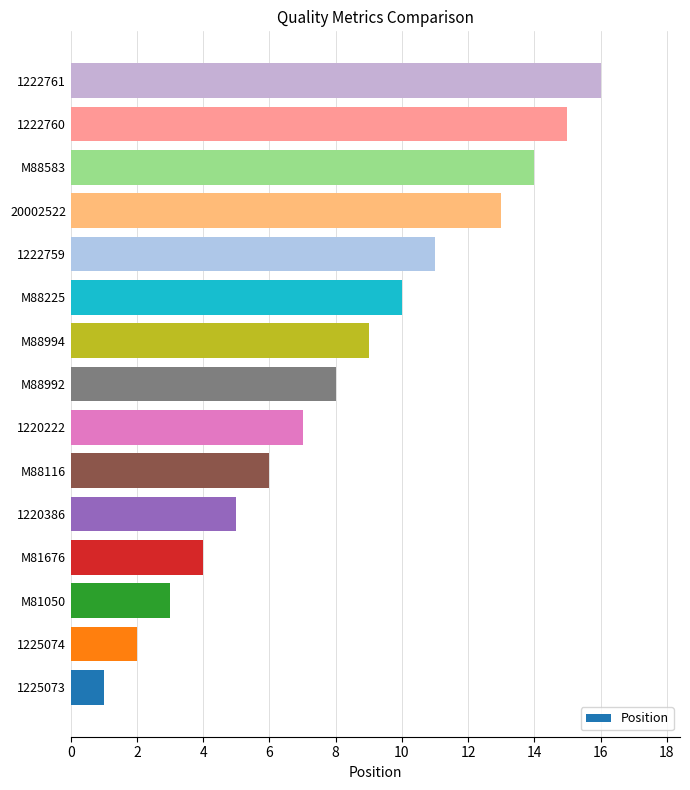

Rank the categories by value from lowest to highest.

1225073, 1225074, M81050, M81676, 1220386, M88116, 1220222, M88992, M88994, M88225, 1222759, 20002522, M88583, 1222760, 1222761